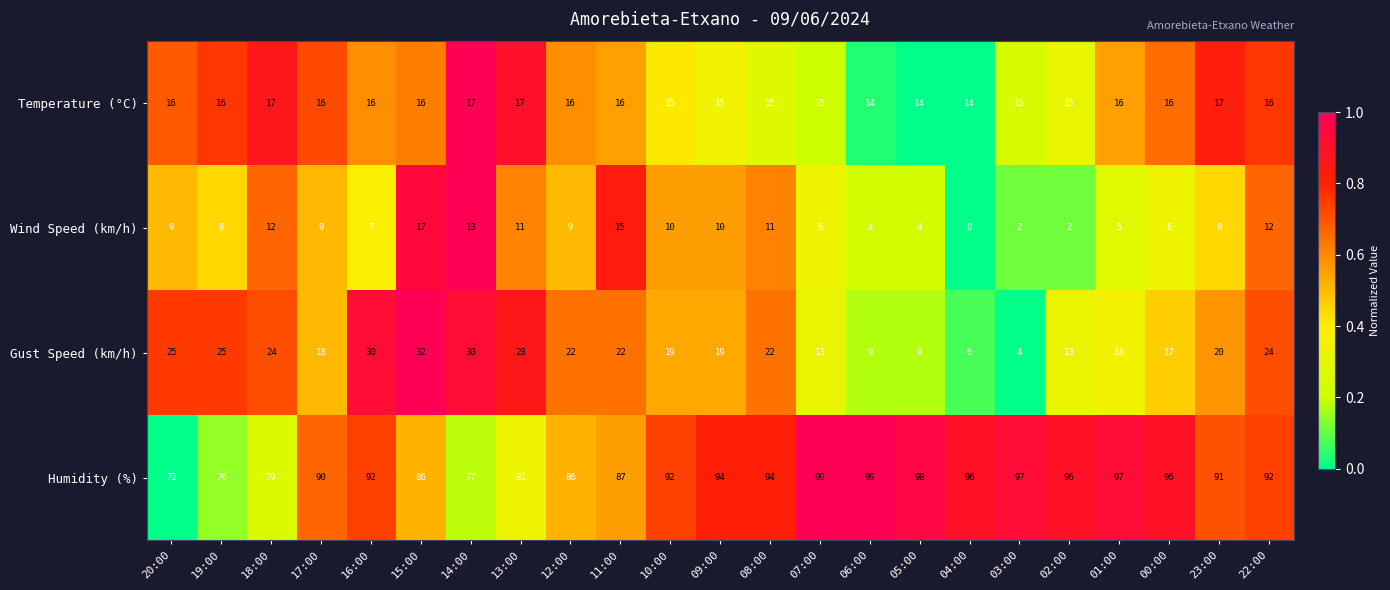

The Temperature (°C) series shows 16 at 22:00. True or false?

True